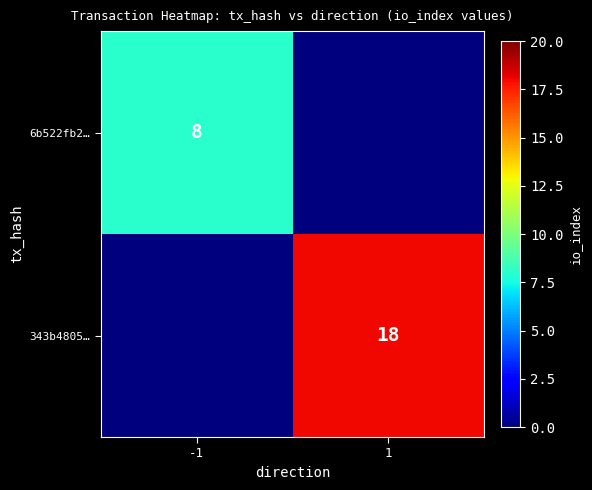

Is it true that 343b4805… equals 9 at 1?

False